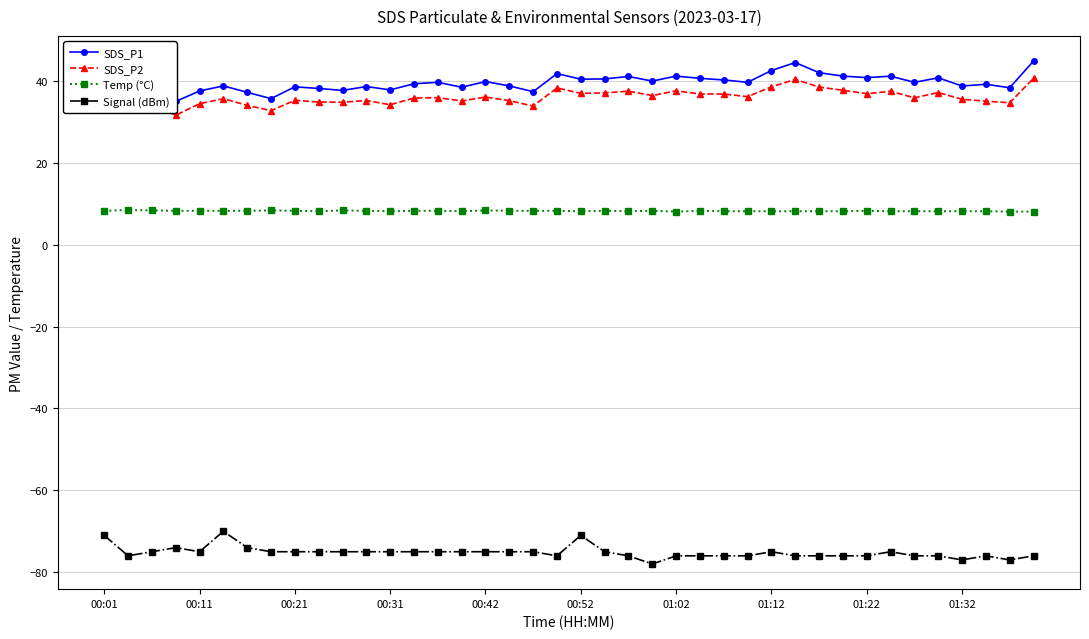

What is the value of the SDS_P2 point at the 23rd from the left?

37.5